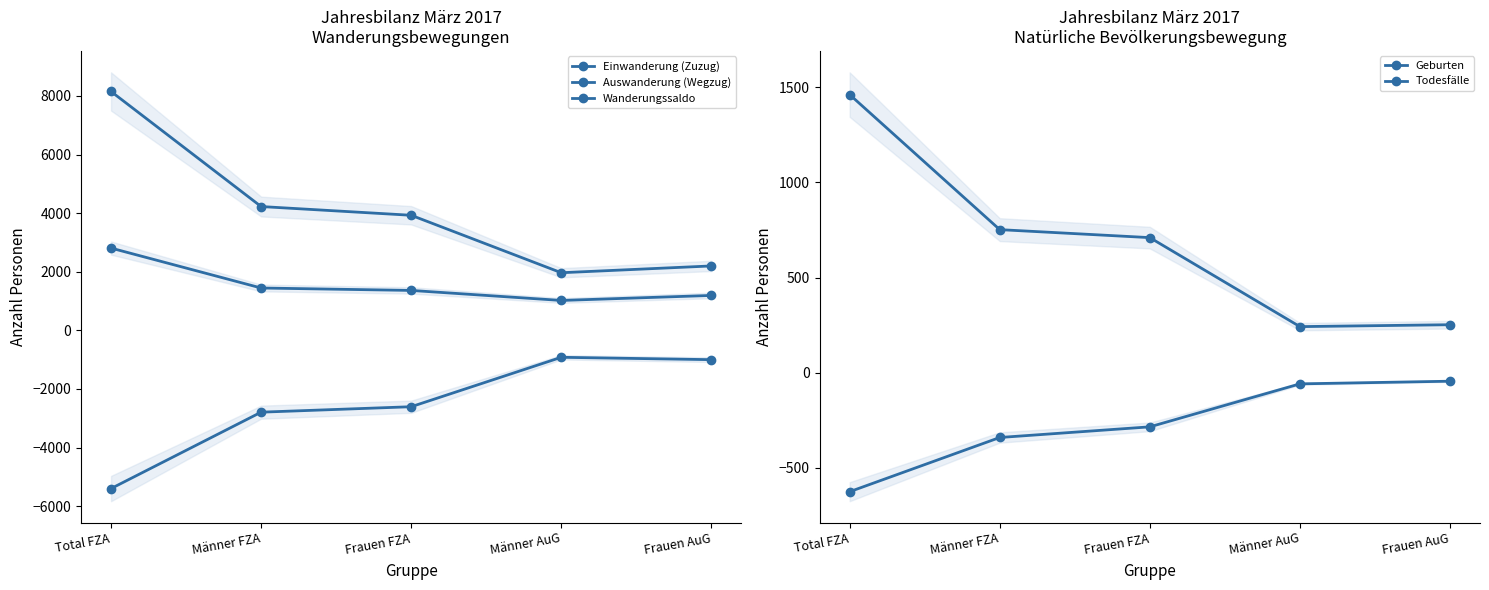

Where is Wanderungssaldo nearest to the value 1913?

Männer FZA